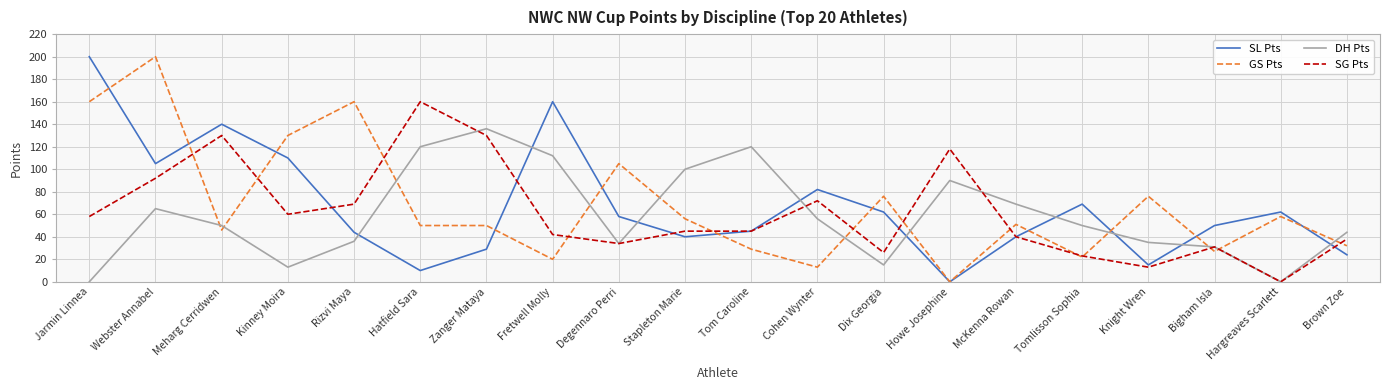

Read the GS Pts value at Tom Caroline, to the nearest 5.

30